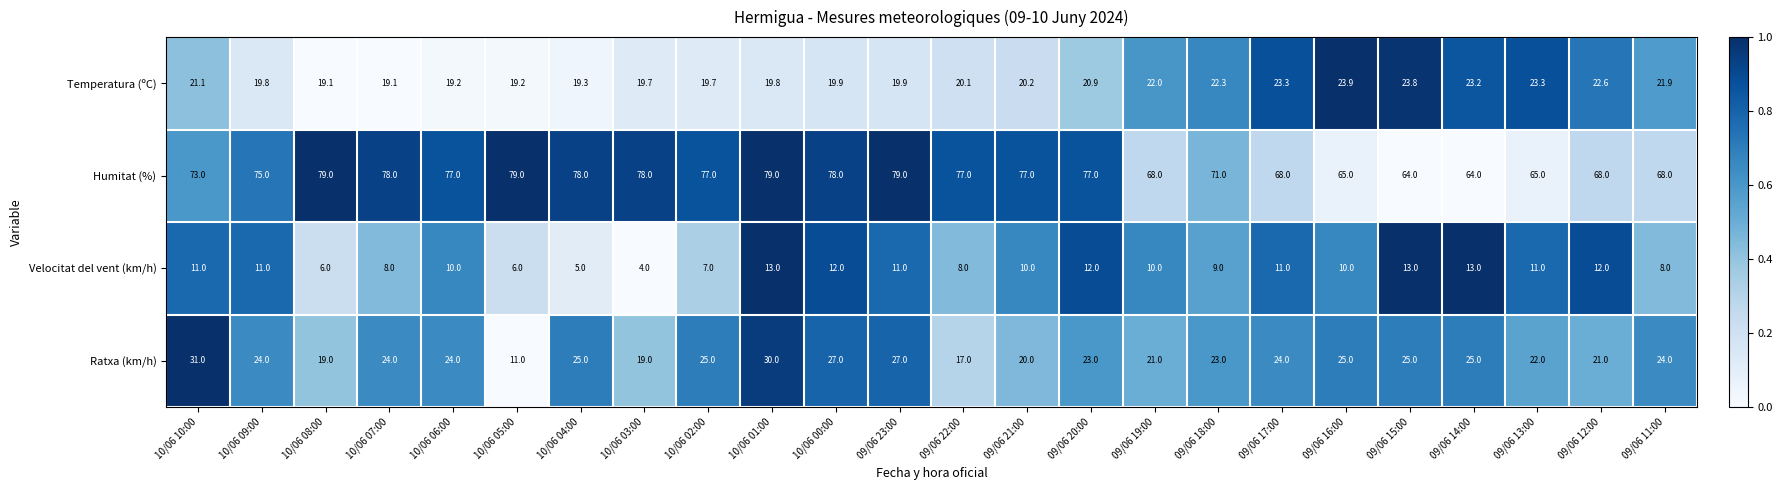

Is the value of Ratxa (km/h) at 10/06 10:00 greater than the value of Humitat (%) at 10/06 08:00?

No